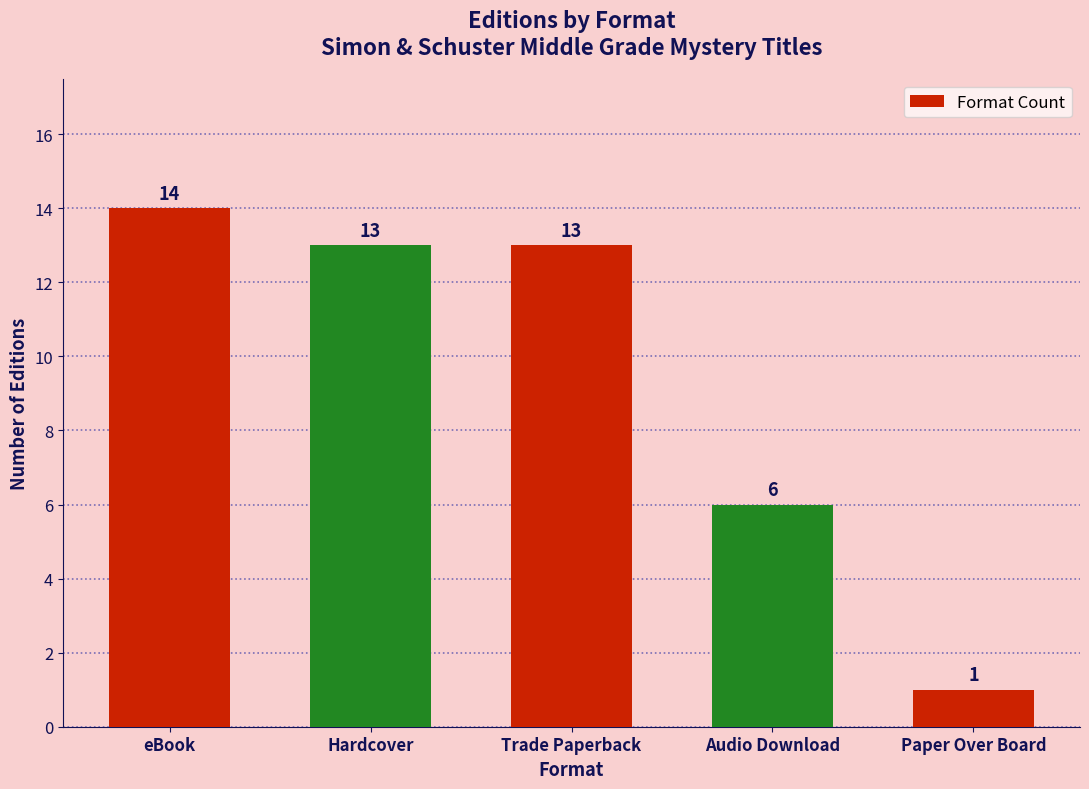

The value at Audio Download is 2. True or false?

False